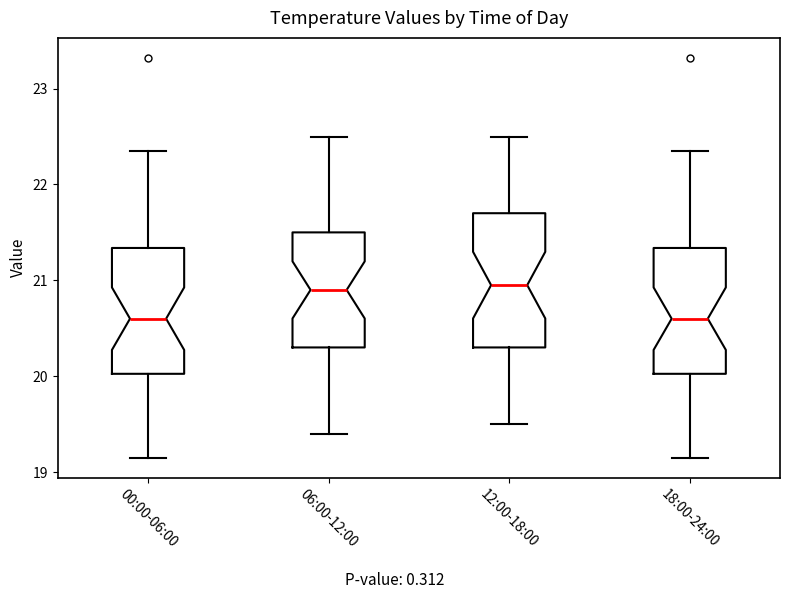

Where is the lower edge of the box for 18:00-24:00 on the y-axis? The values are not printed on the chart, so give them approximately, as read against the axis.

20.0